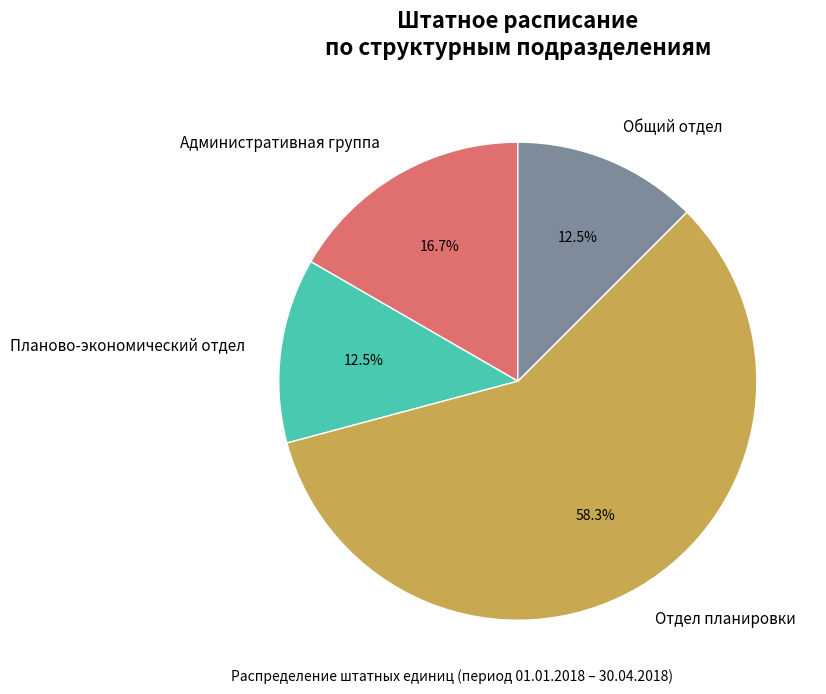

How many segments does this pie chart have?

4